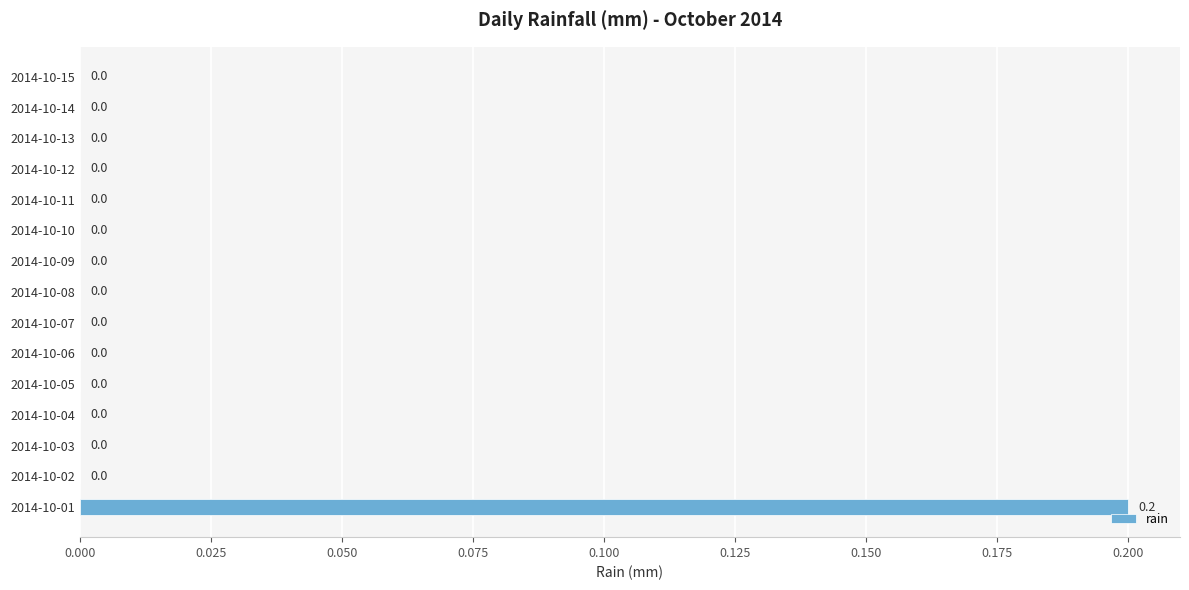

How many positive values are there?

1